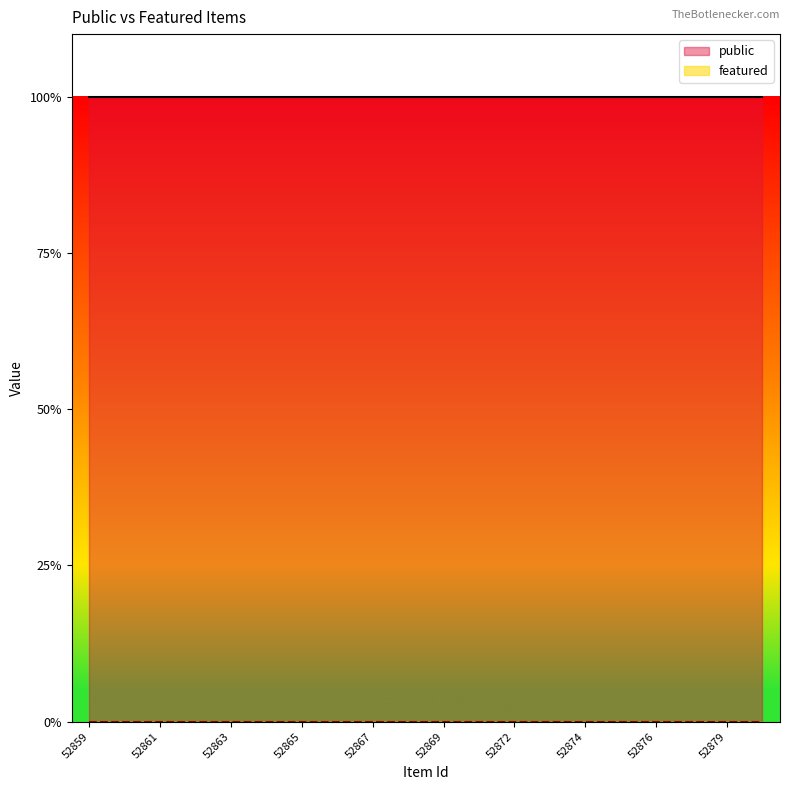

Reading left to right, what are all the values shown in this chart?

public: 1	1	1	1	1	1	1	1	1	1	1	1	1	1	1	1	1	1	1	1
featured: 0	0	0	0	0	0	0	0	0	0	0	0	0	0	0	0	0	0	0	0